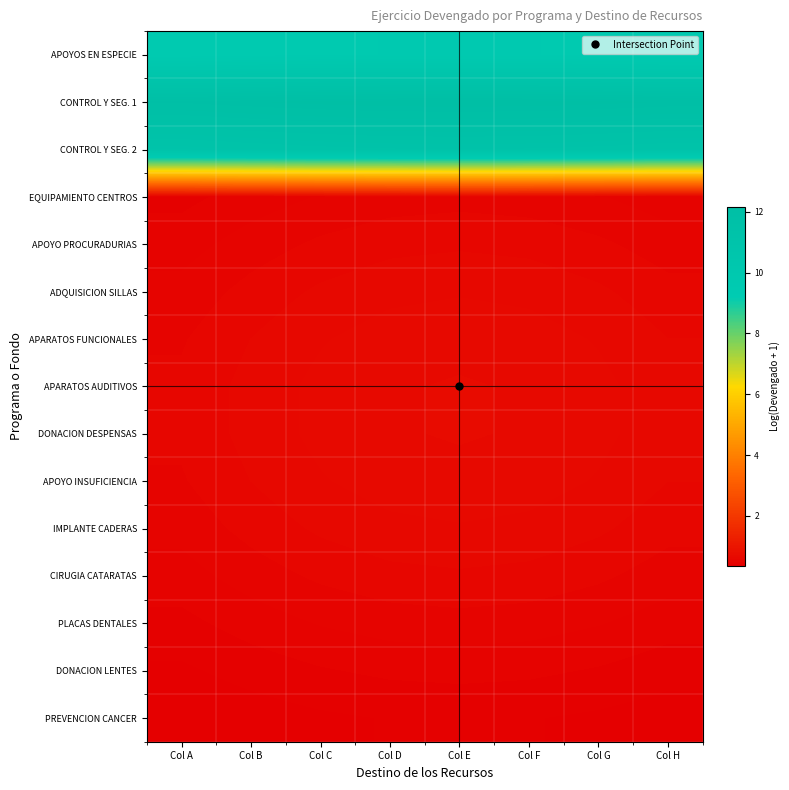

At which category does the chart reach its minimum across all series?

Col A